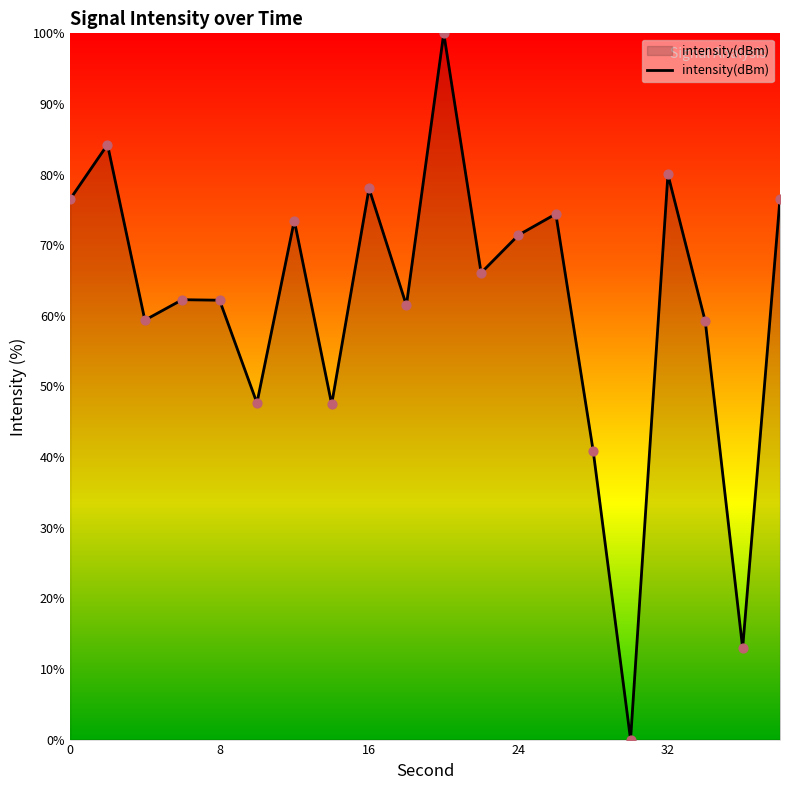

What is the difference between the maximum and minimum values?

100.0